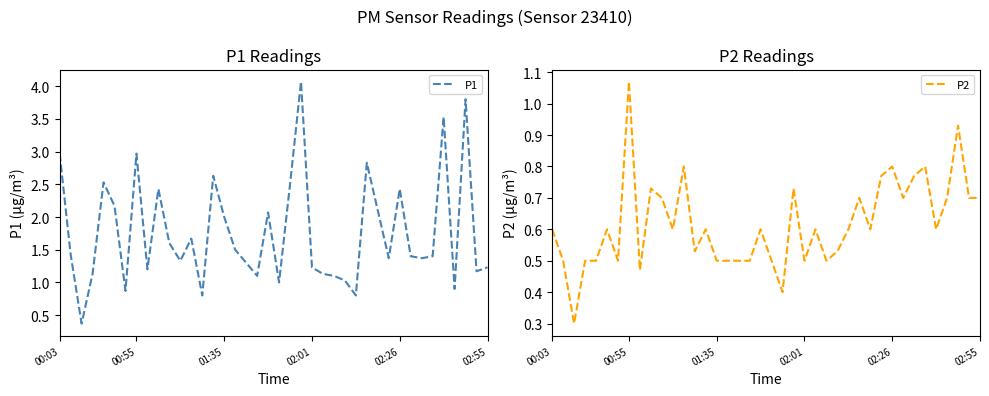

What is the average value of the P1 series?

1.8